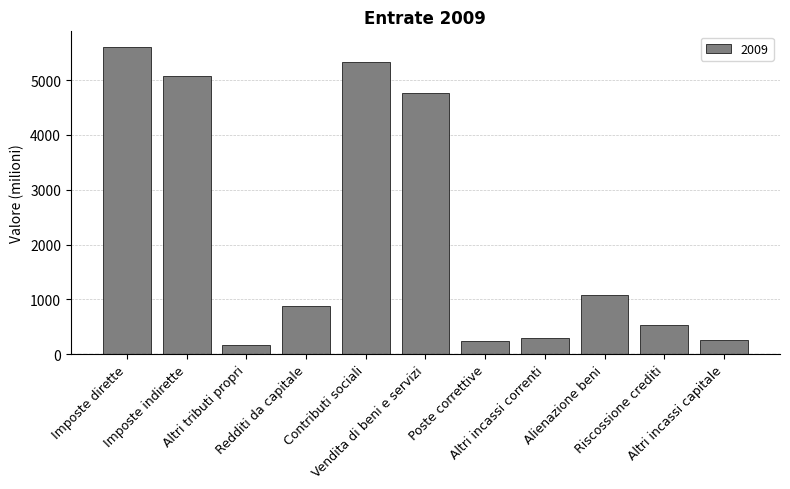

What is the average value?

2201.2